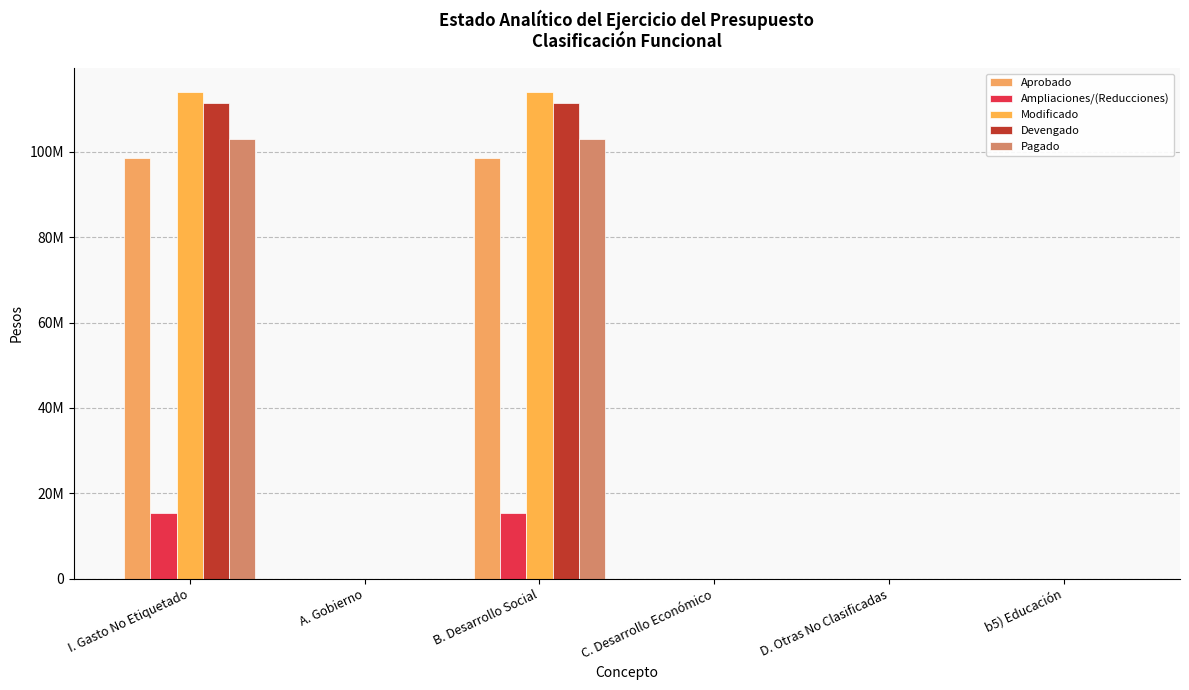

What are all the series names shown in the legend?

Aprobado, Ampliaciones/(Reducciones), Modificado, Devengado, Pagado